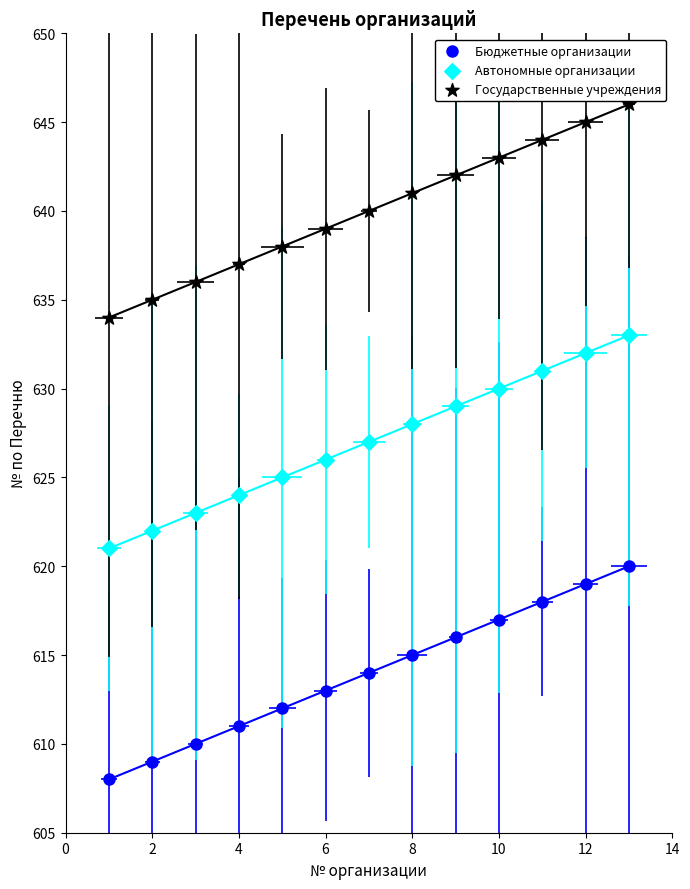

What is the total value across all series at 4?

1872